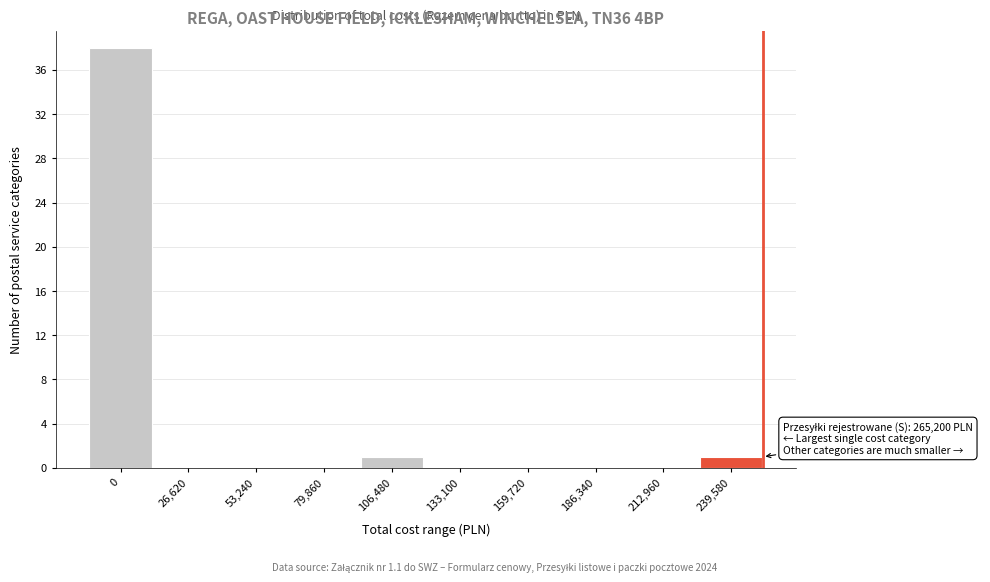

Reading right to left, extract all data points from this chart.

239,580=1	212,960=0	186,340=0	159,720=0	133,100=0	106,480=1	79,860=0	53,240=0	26,620=0	0=38